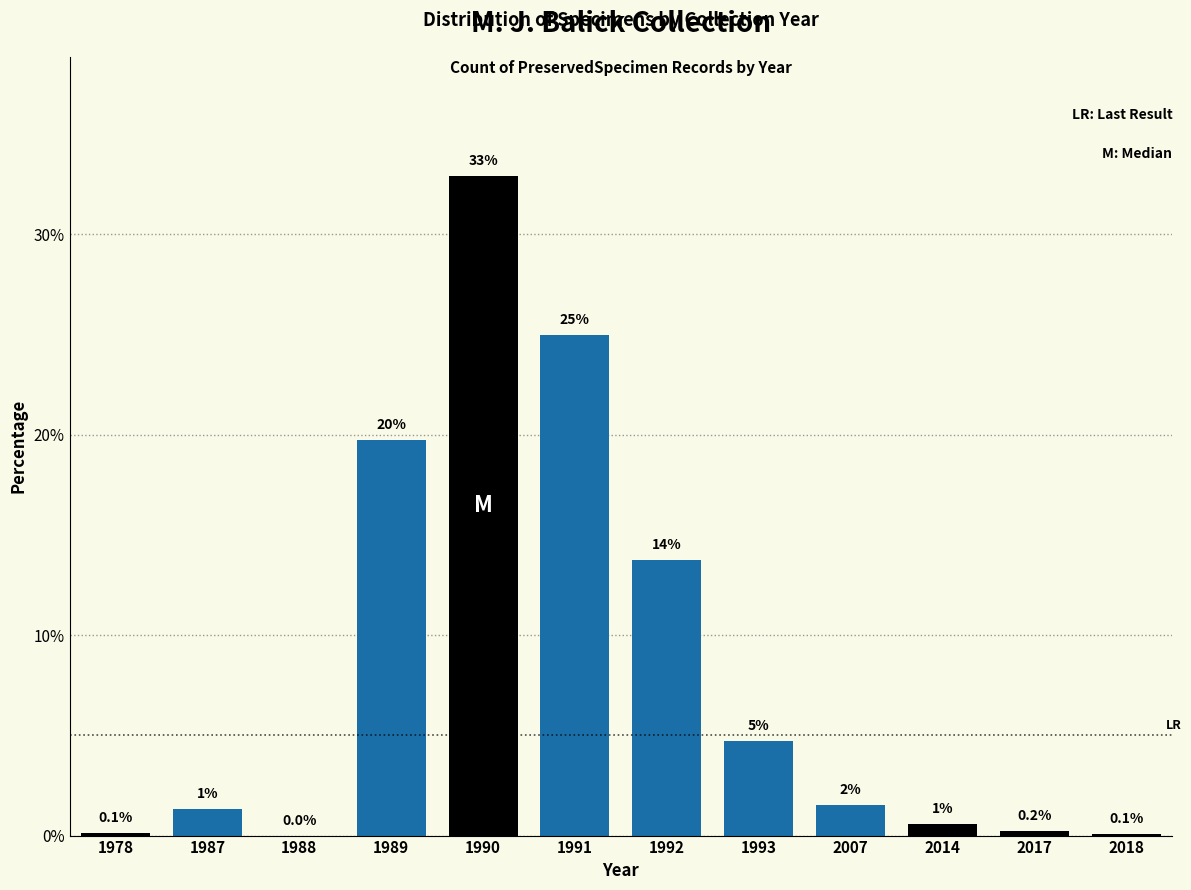

Which has a higher value, 1988 or 1993?

1993